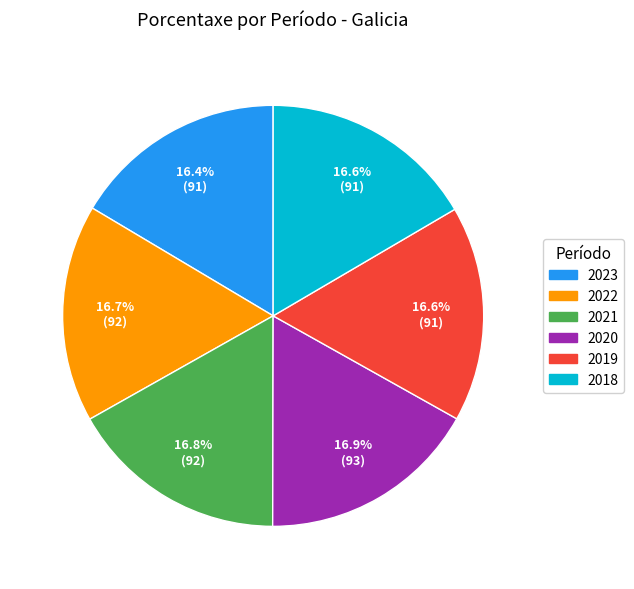

Combined, what portion of the pie is 2021 and 2022?

33.5%